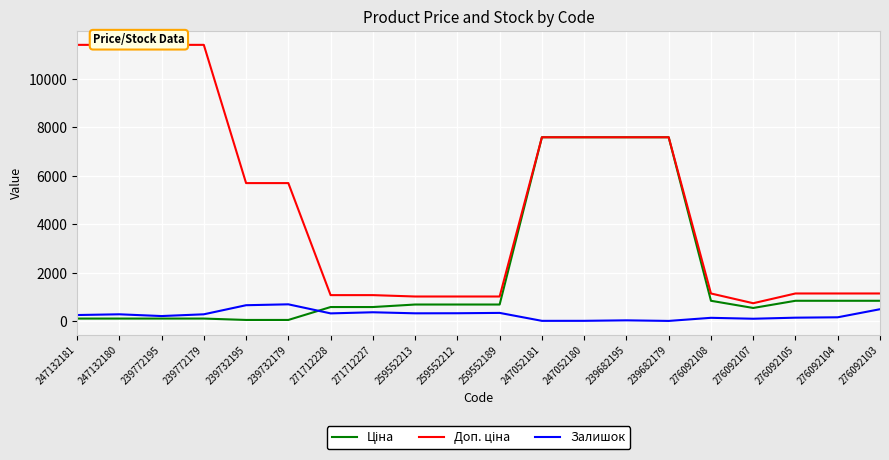

What is the sum of the Ціна values at 259552189 and 259552213?

1387.4